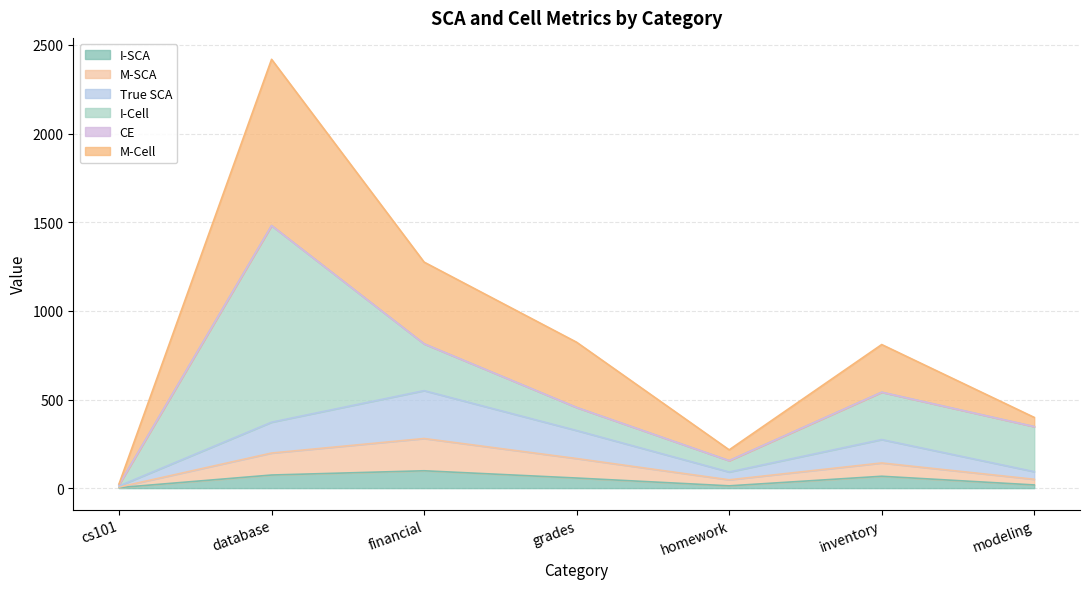

At which label does True SCA first exceed 142?

database